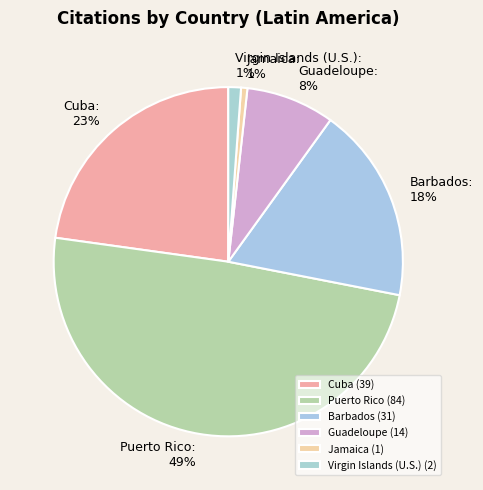

To the nearest percent, what percentage of the pie is Puerto Rico?

49%